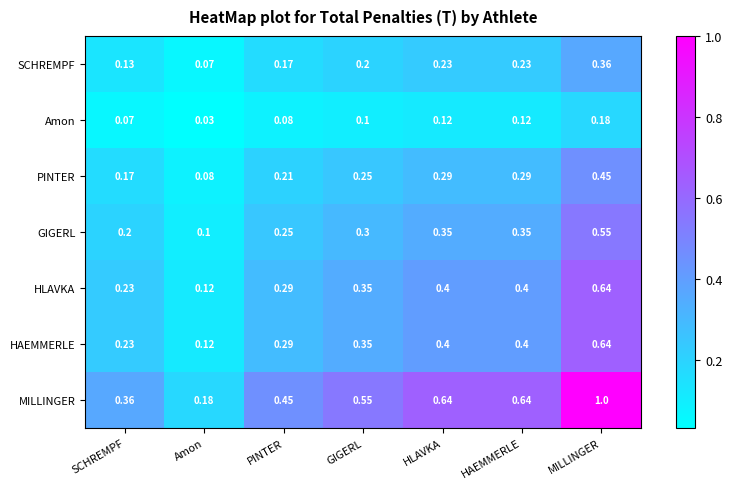

Which category has the highest value in the MILLINGER series?

MILLINGER